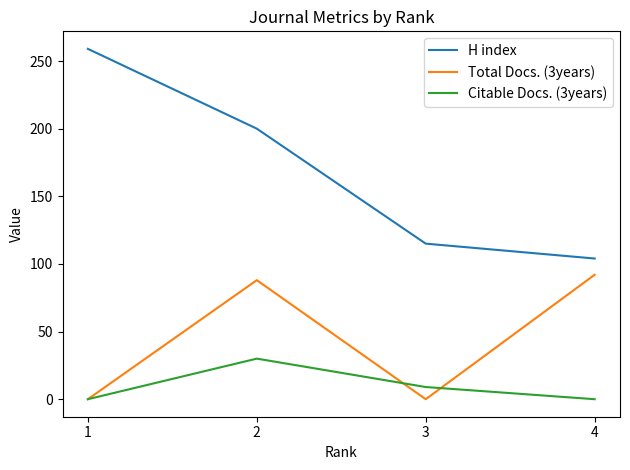

The value of H index at 1 is 132. True or false?

False